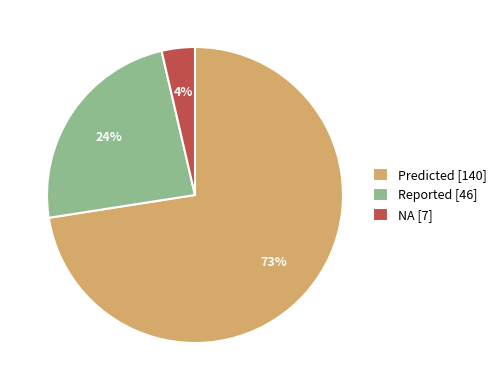

True or false: NA accounts for 4% of the total.

True